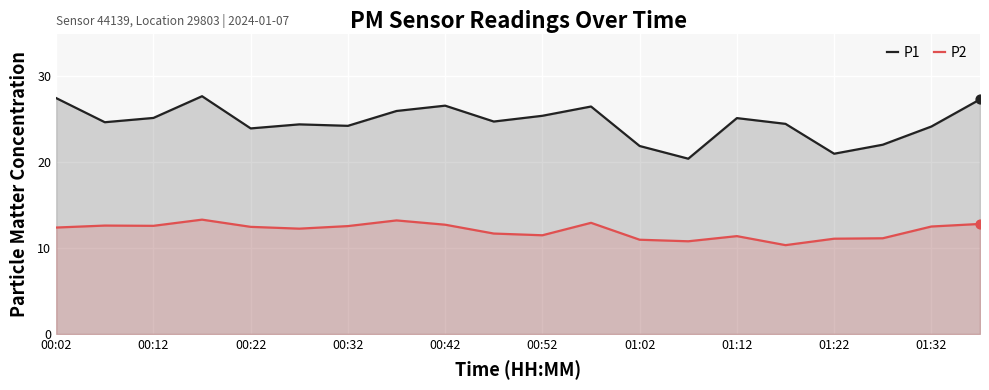

What is the total value across all series at 01:22?

32.1